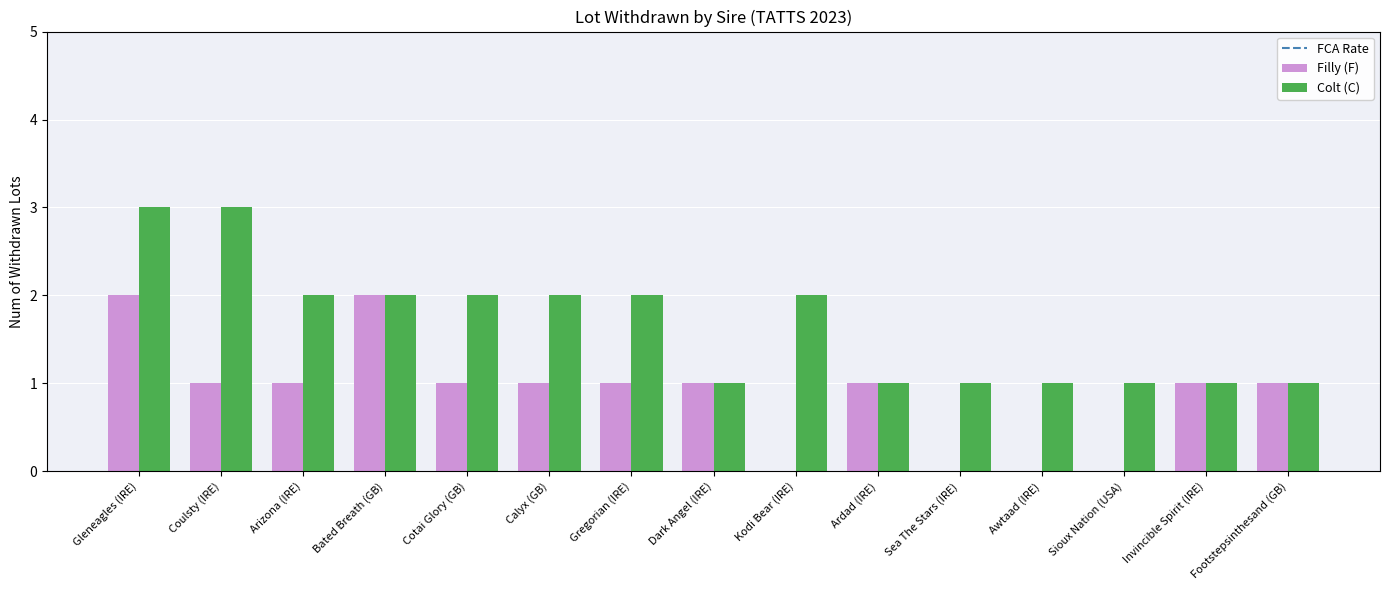

Which series changed the most between Gleneagles (IRE) and Dark Angel (IRE)?

Colt (C)